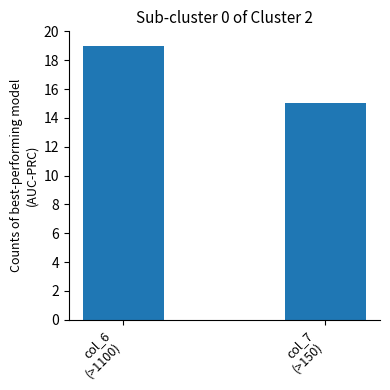

List the labels in order of value, largest first.

col_6
(>1100), col_7
(>150)